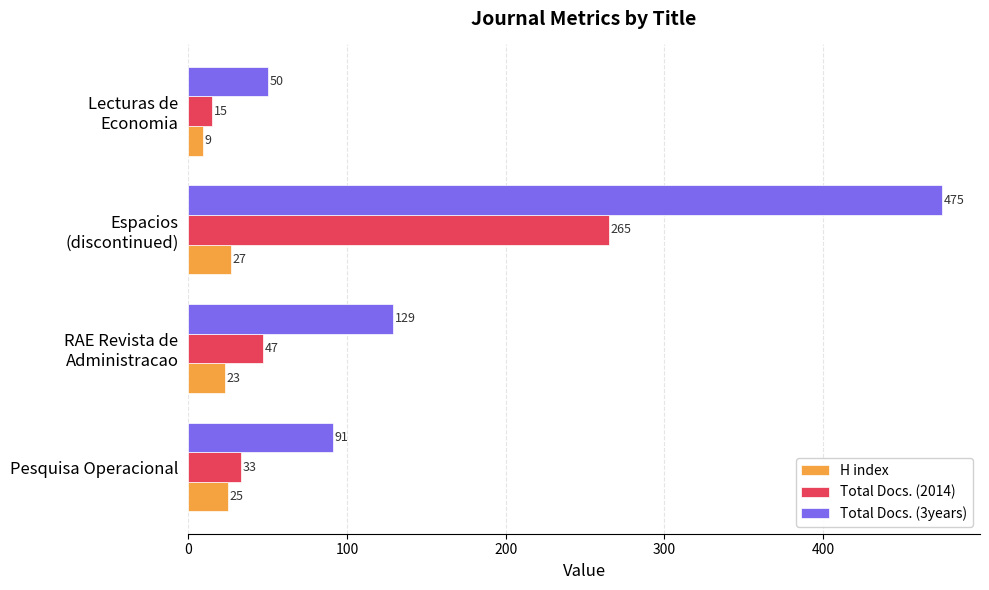

Which category has the highest value in the H index series?

Espacios
(discontinued)